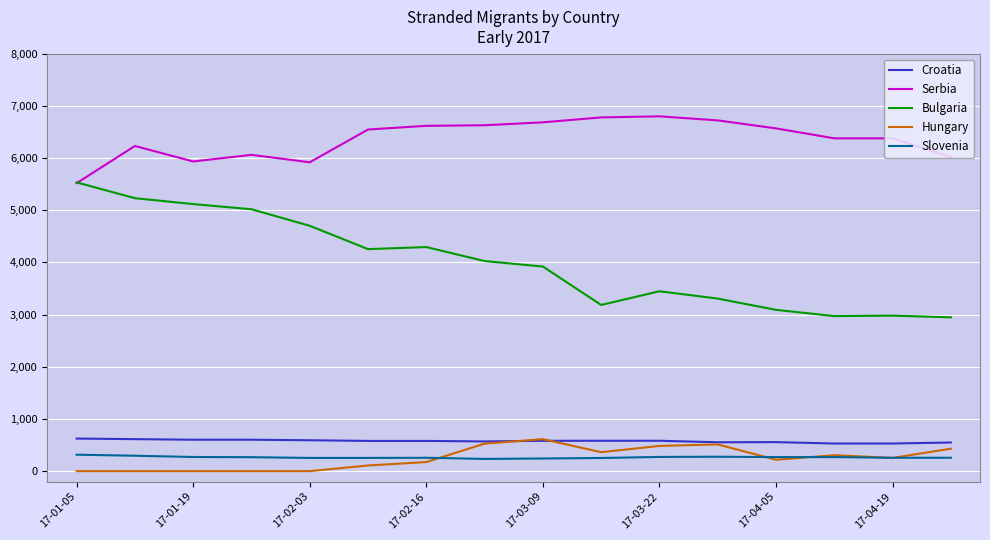

True or false: Bulgaria and Croatia intersect in this chart.

False